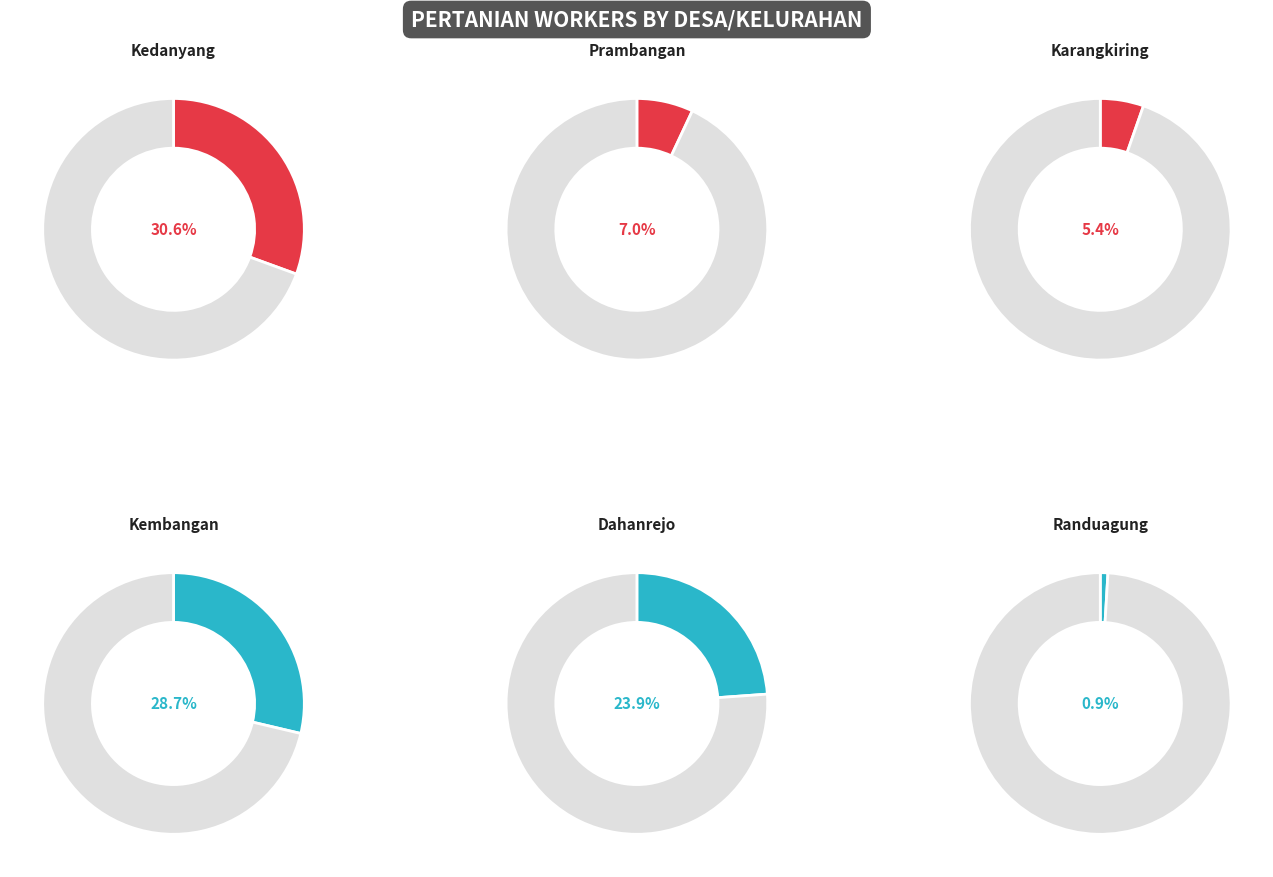

Between Dahanrejo and Kedanyang, which is larger?

Kedanyang